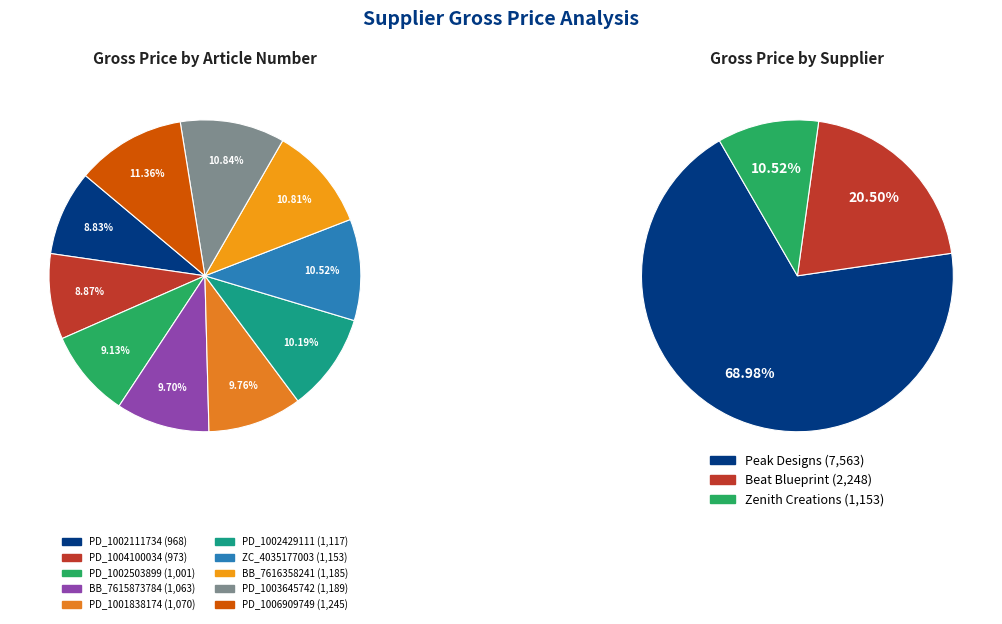

To the nearest percent, what portion does BB_7615873784 represent?

10%